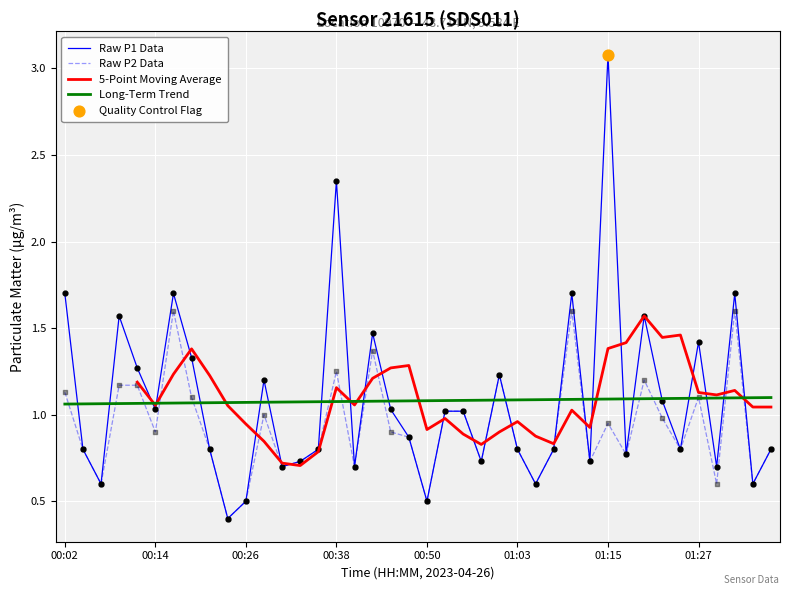

True or false: Raw P2 Data has a value of 0.6 at 00:14.

False